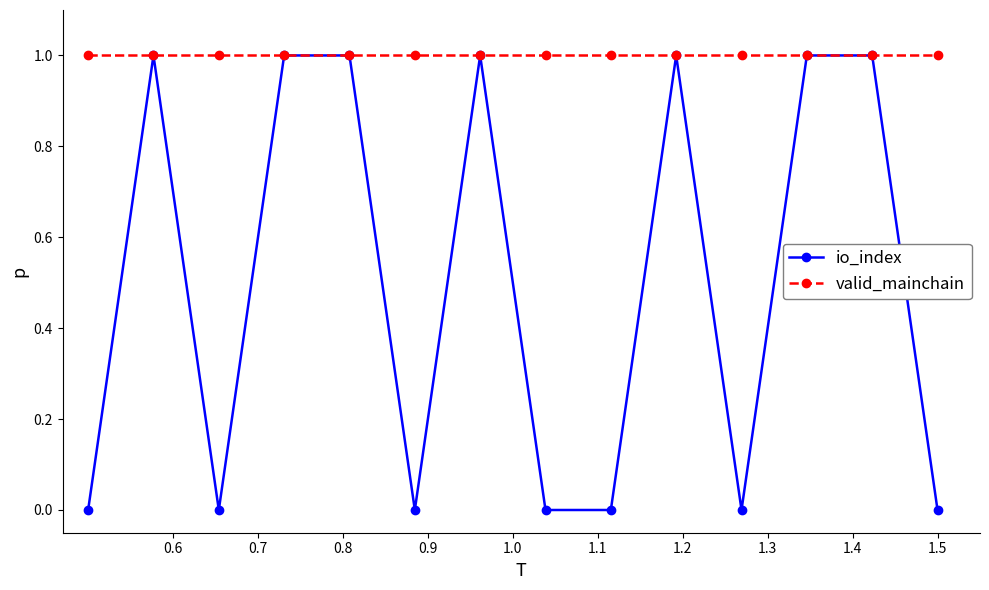

Reading left to right, list all the values displayed in this chart.

io_index: 0	1	0	1	1	0	1	0	0	1	0	1	1	0
valid_mainchain: 1	1	1	1	1	1	1	1	1	1	1	1	1	1